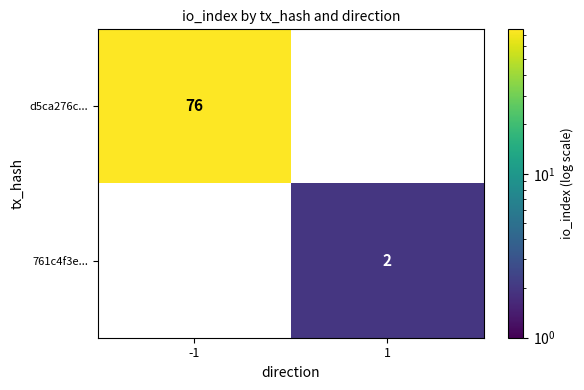

The value of d5ca276c... at -1 is 125. True or false?

False